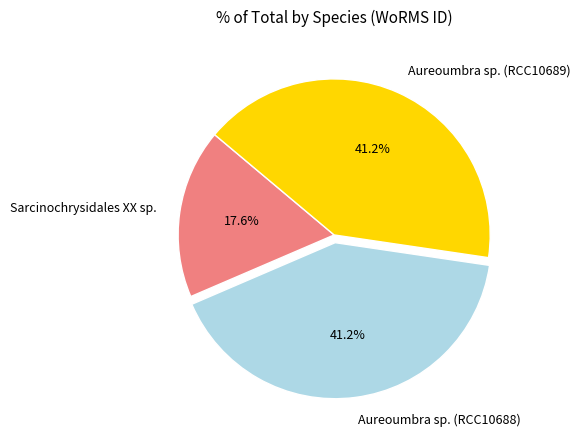

Is it true that Aureoumbra sp. (RCC10689) is 35% of the pie?

False